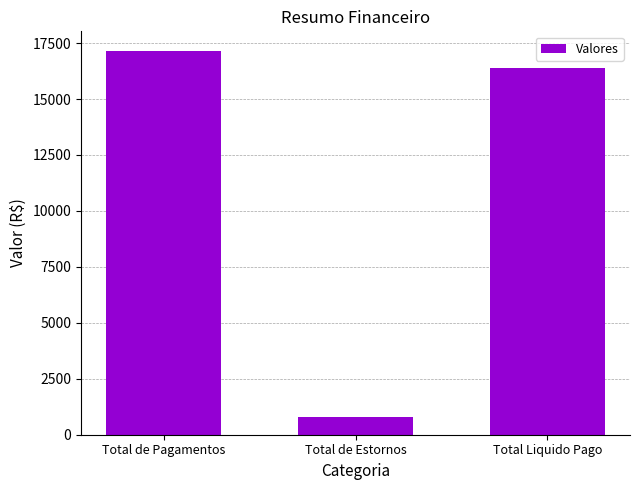

What is the difference between the maximum and minimum values?

16387.3